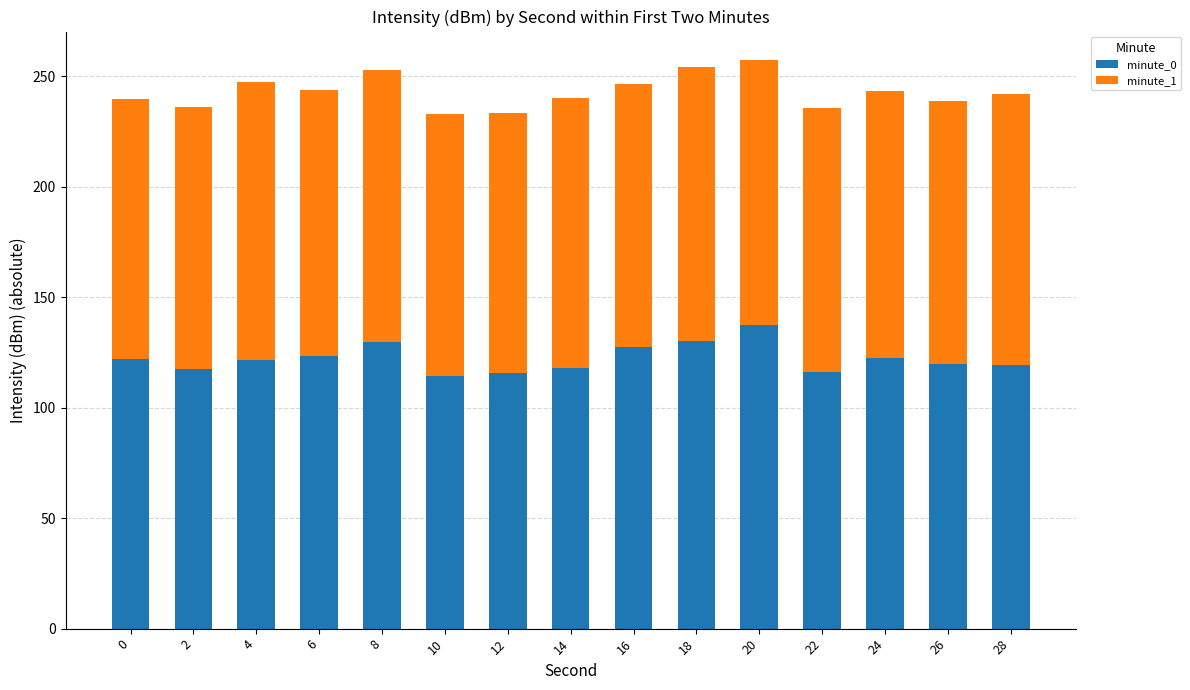

Are the bars horizontal?

No